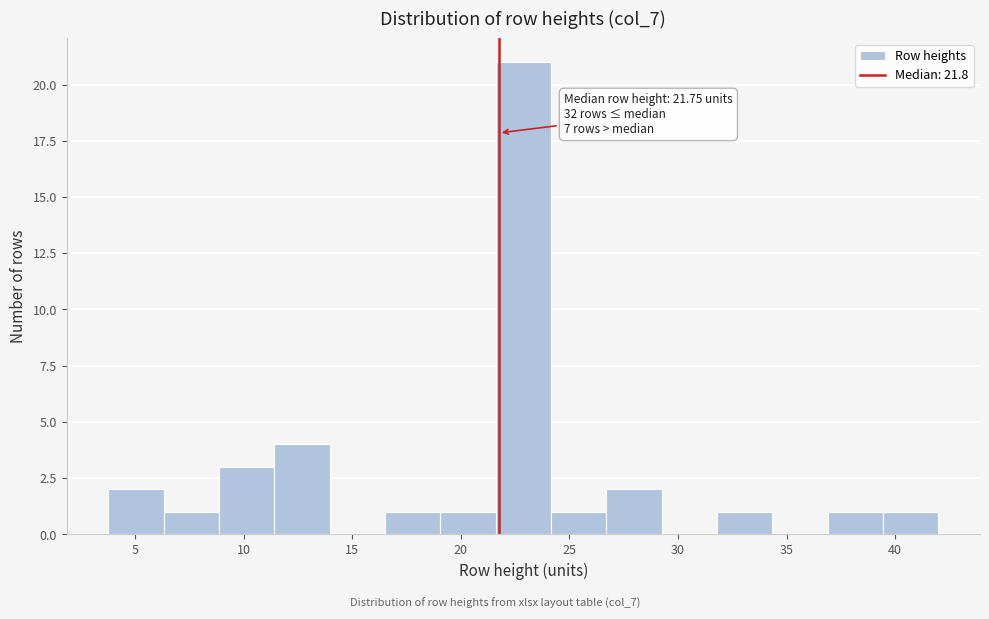

Which range on the x-axis has the tallest bar?

21.60 to 24.15